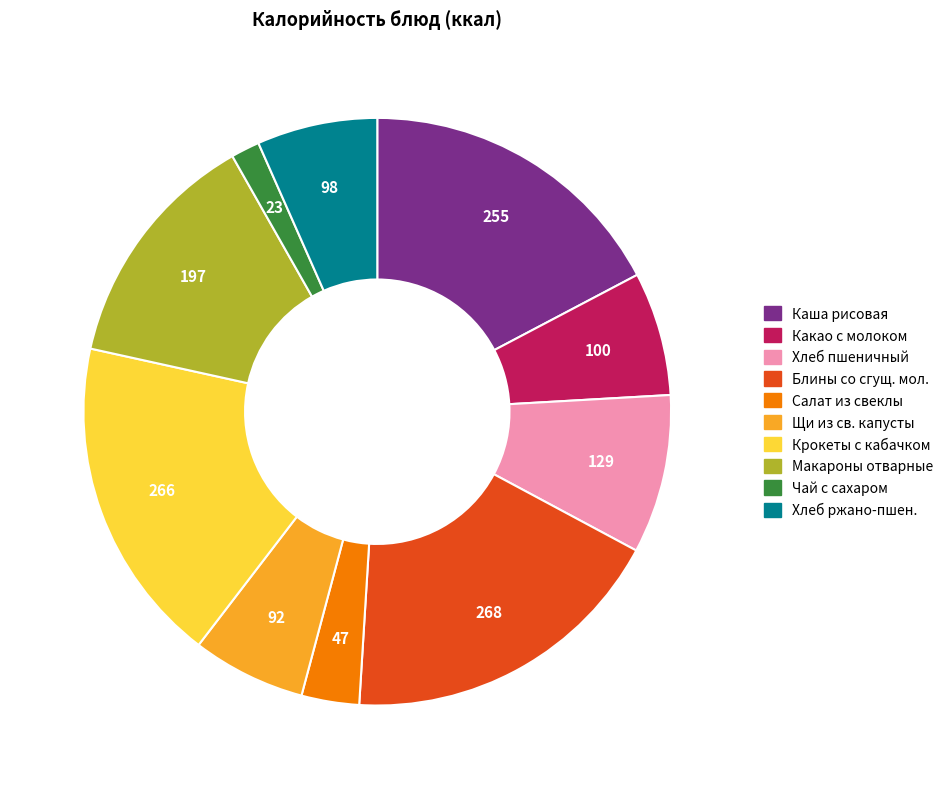

Is there a majority slice in this chart?

No